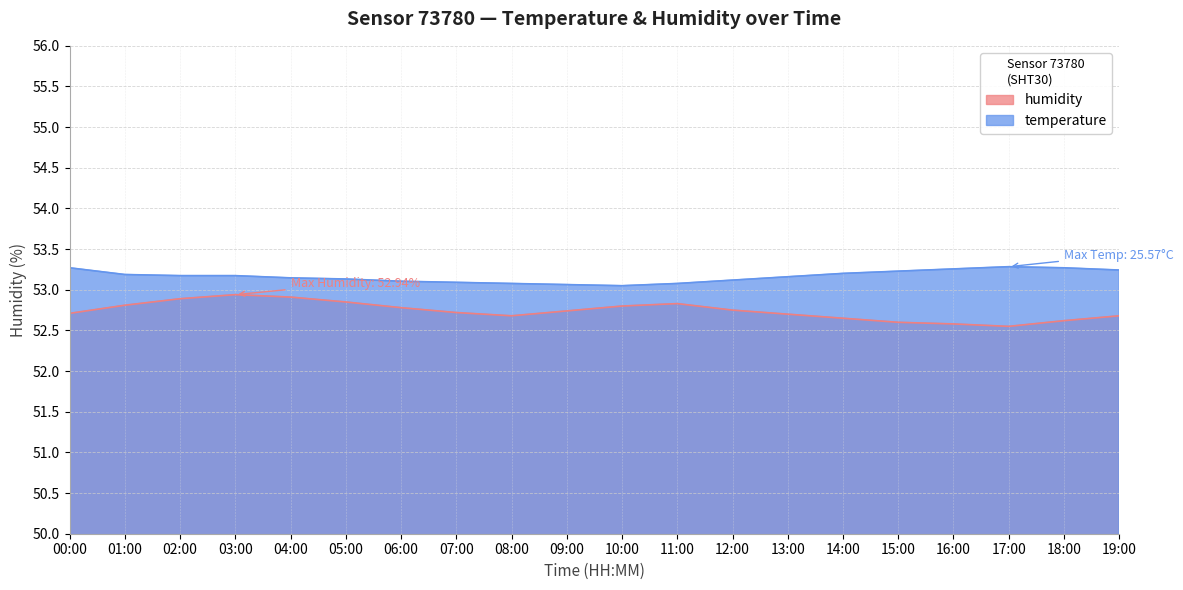

True or false: temperature has a value of 53.1 at 12:00.

True